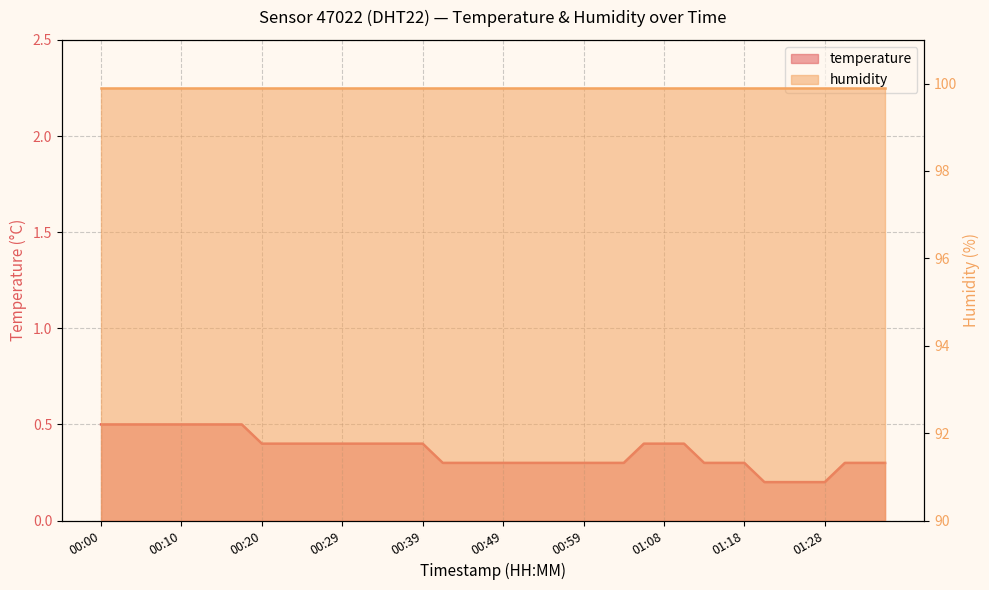

Rank the categories by value from lowest to highest.

01:20, 01:23, 01:25, 01:28, 00:41, 00:44, 00:46, 00:49, 00:51, 00:54, 00:56, 00:59, 01:01, 01:03, 01:13, 01:16, 01:18, 01:30, 01:33, 01:35, 00:20, 00:22, 00:24, 00:27, 00:29, 00:32, 00:34, 00:37, 00:39, 01:06, 01:08, 01:11, 00:00, 00:02, 00:05, 00:07, 00:10, 00:12, 00:15, 00:17